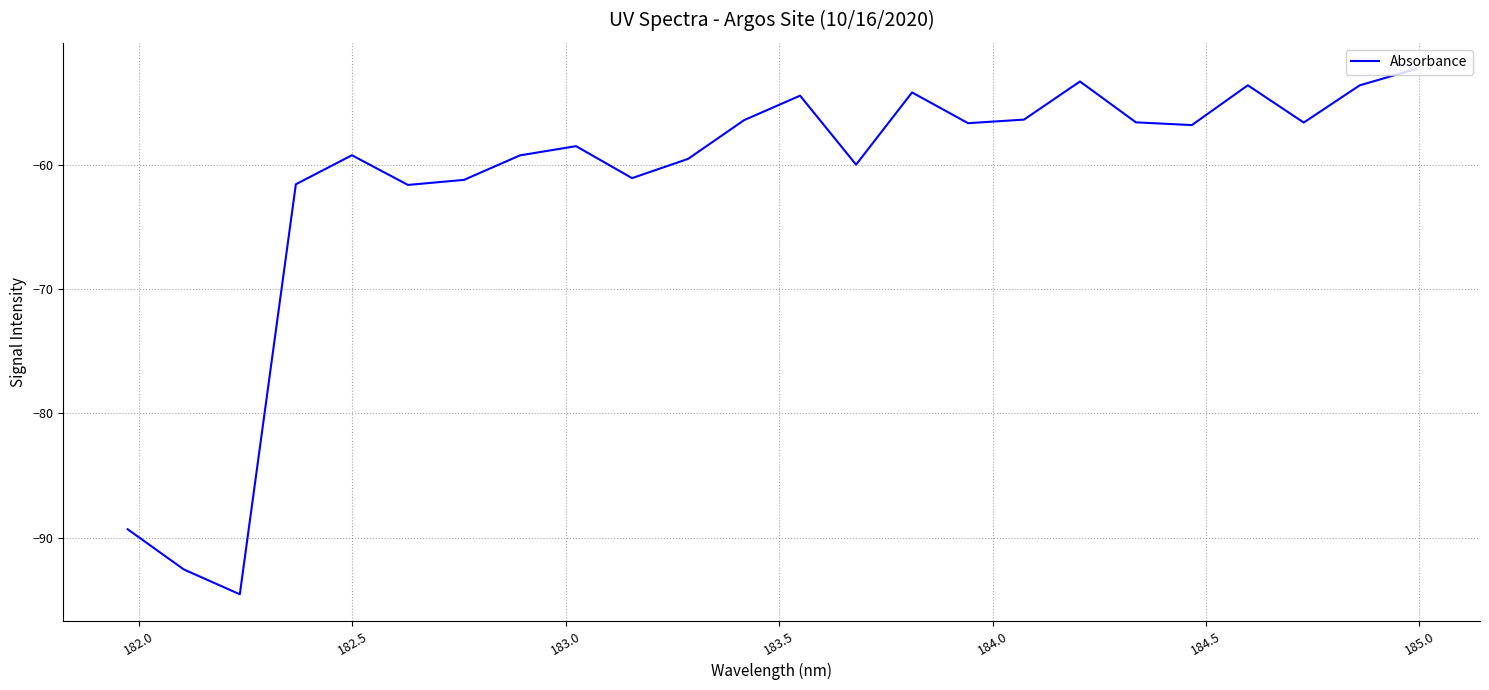

What is the minimum value shown in the chart?

-94.5